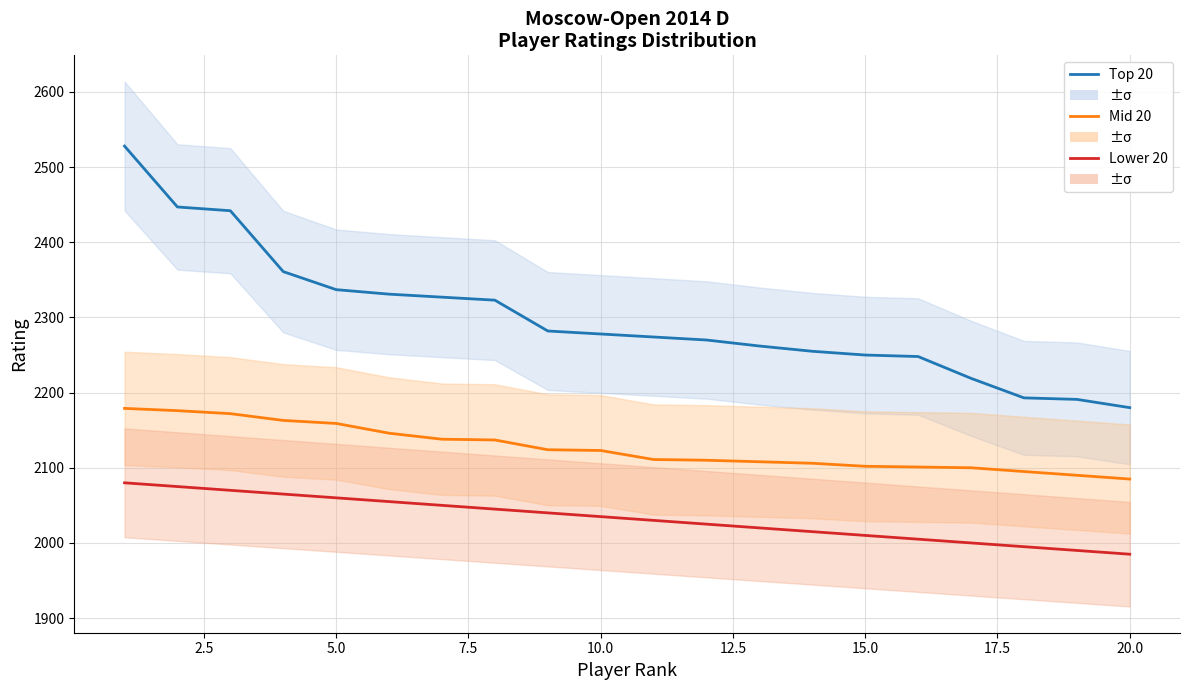

At how many categories does at least one series exceed 2298?

8